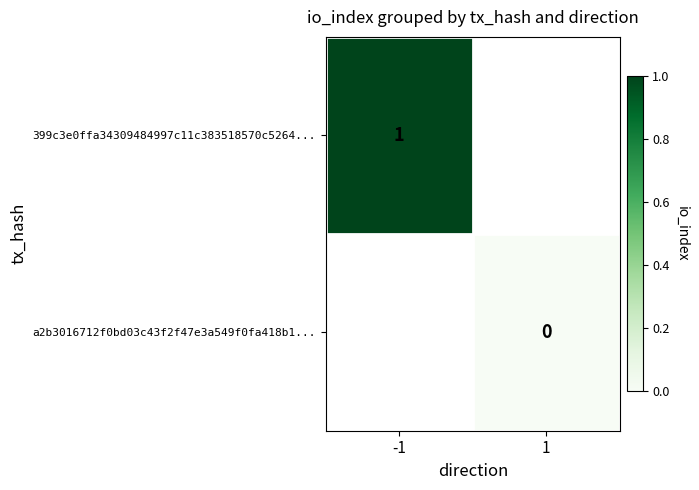

True or false: 399c3e0ffa34309484997c11c383518570c5264... has a value of 1.0 at -1.

True